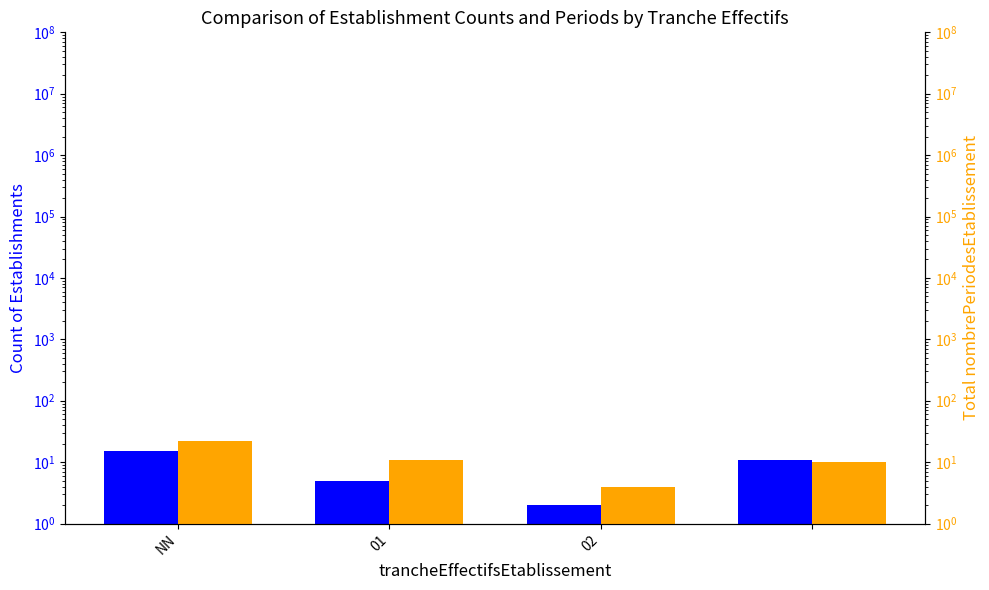

Which series has the largest total across all categories?

nombrePeriodesEtablissement